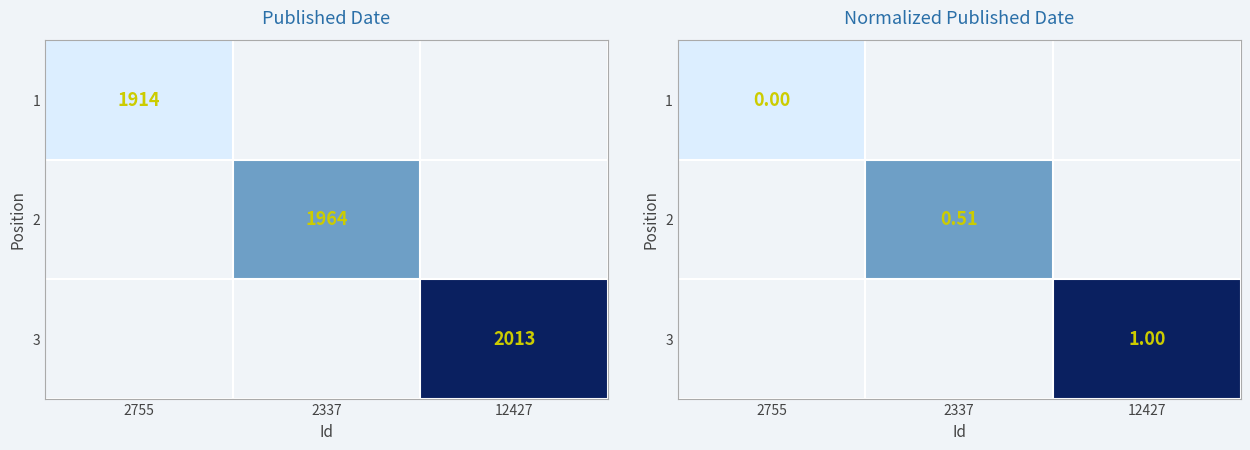

Count the number of categories in the chart.

3